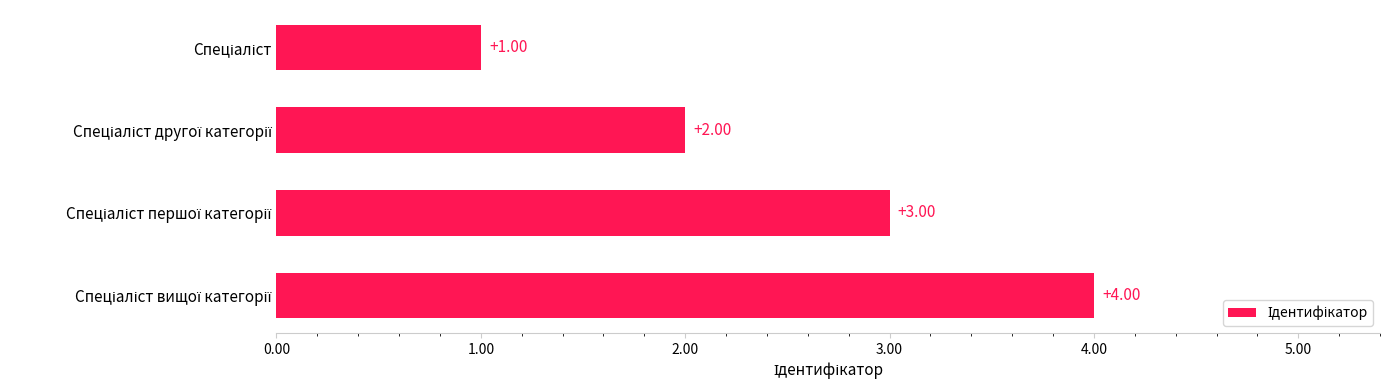

What is the difference between the maximum and minimum values?

3